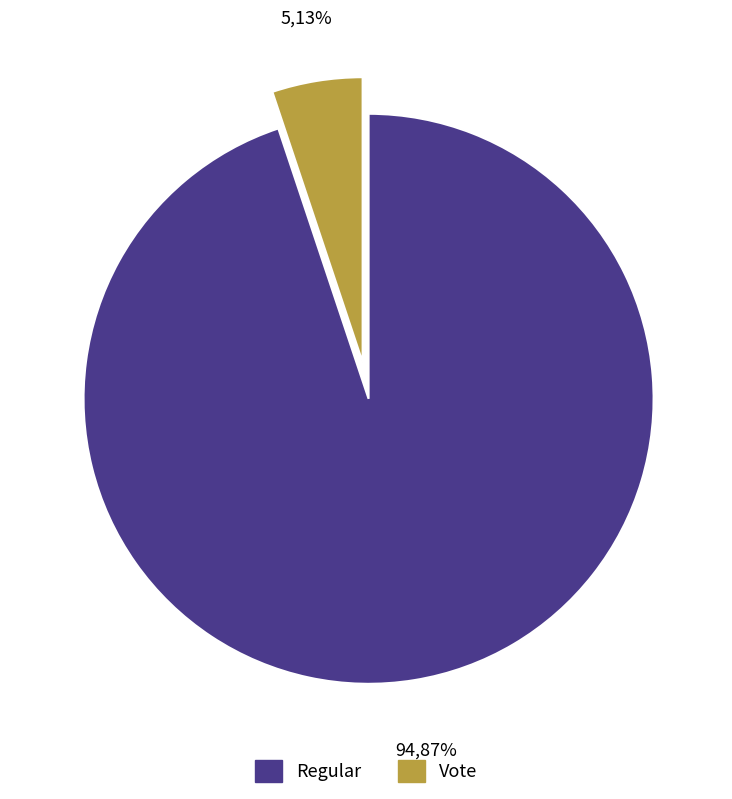

Is there a majority slice in this chart?

Yes